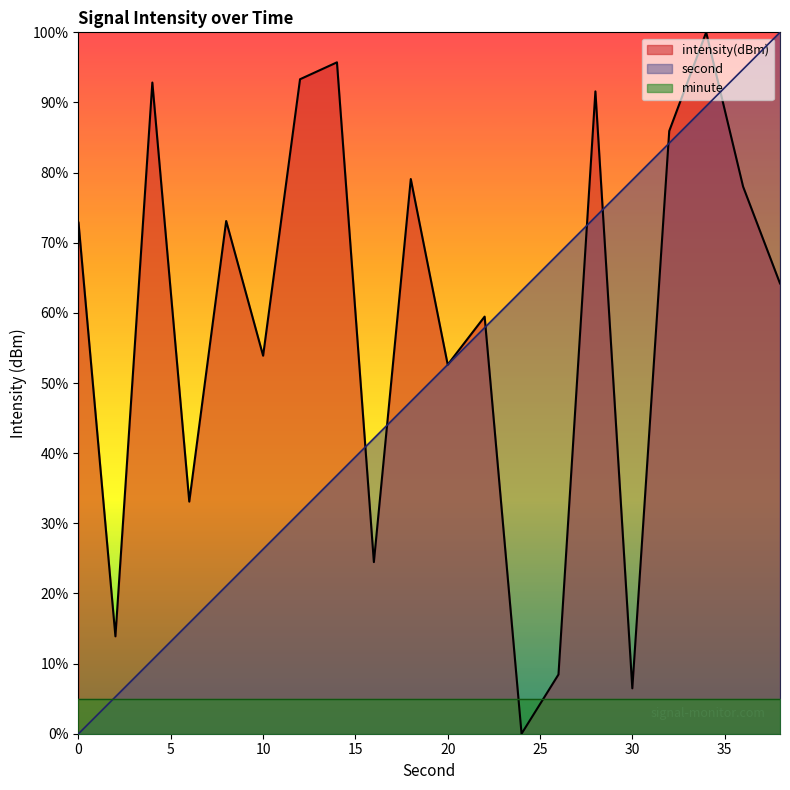

True or false: intensity has a value of 100.0 at 34.

True